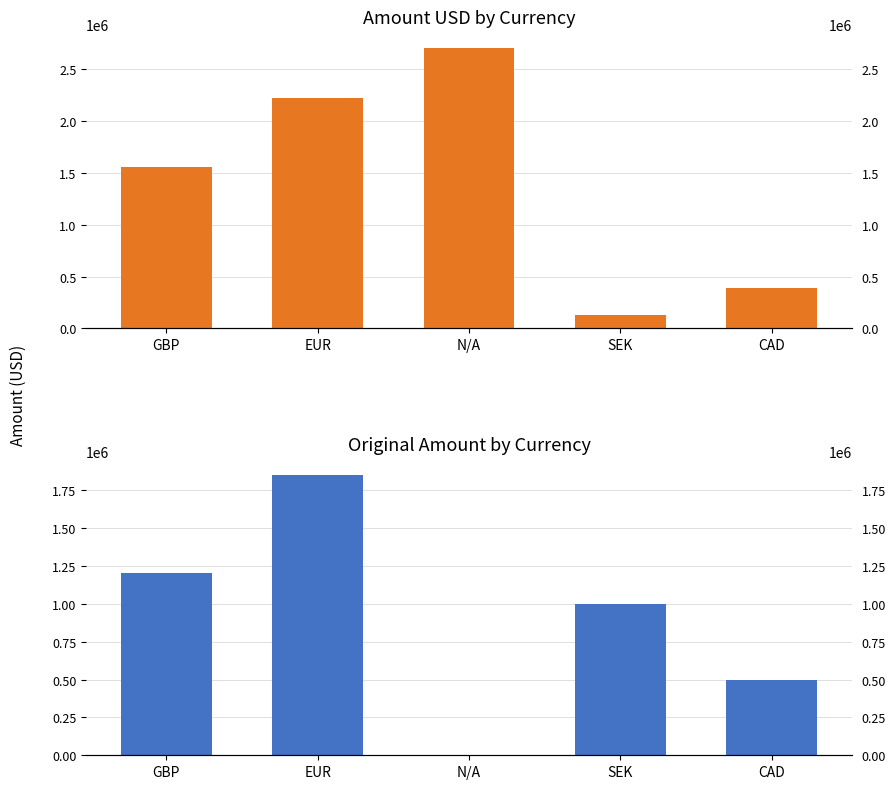

Reading right to left, what are all the values shown in this chart?

amountUSD: CAD=392773	SEK=126904	N/A=2700572	EUR=2220772	GBP=1552393
originalAmount: CAD=500000	SEK=1000000	N/A=0	EUR=1850000	GBP=1200000